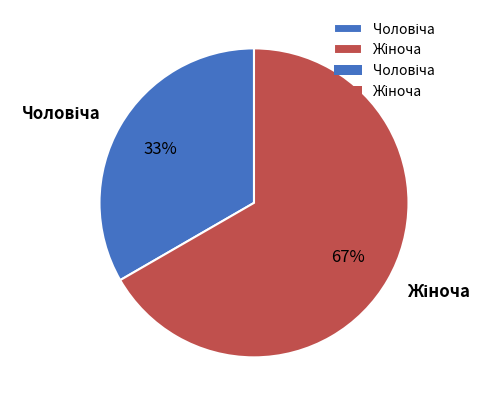

Is there a majority slice in this chart?

Yes